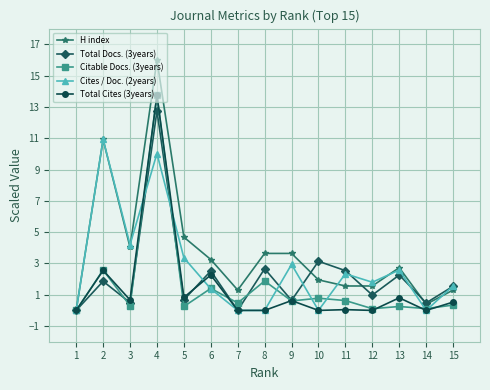

True or false: Cites / Doc. (2years) has more than 0 interior local peaks.

True